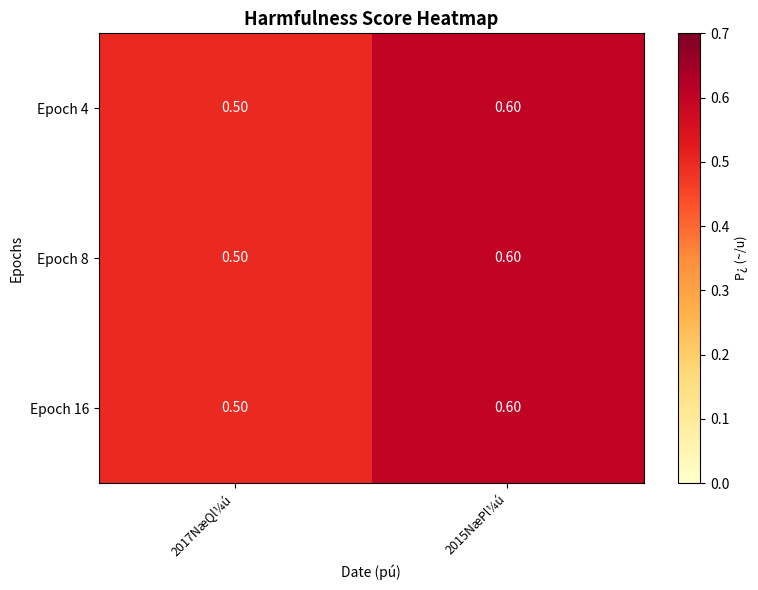

At how many categories does at least one series exceed 0?

2